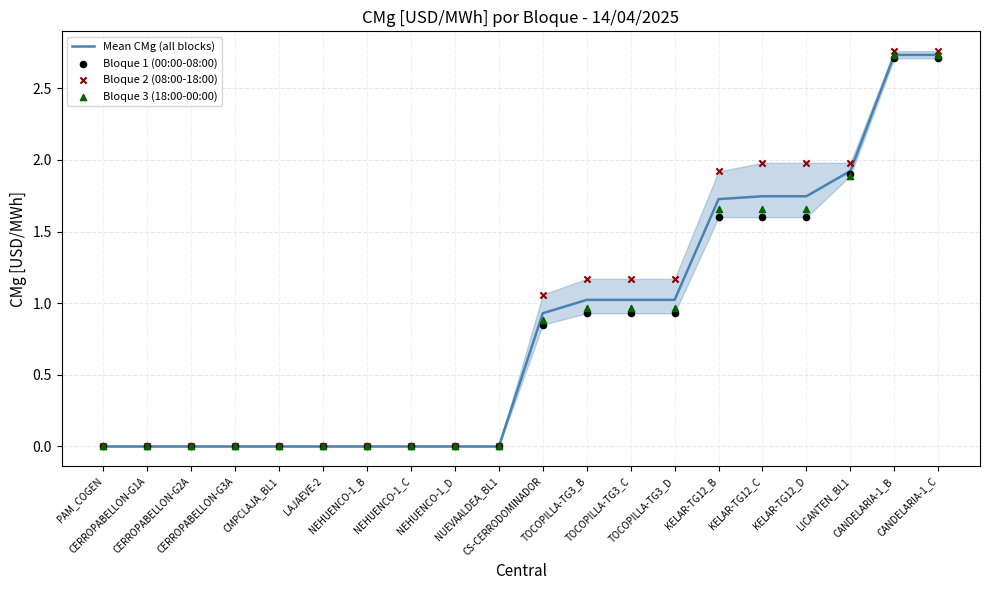

Which series has the largest total across all categories?

Bloque 2 (08:00-18:00)